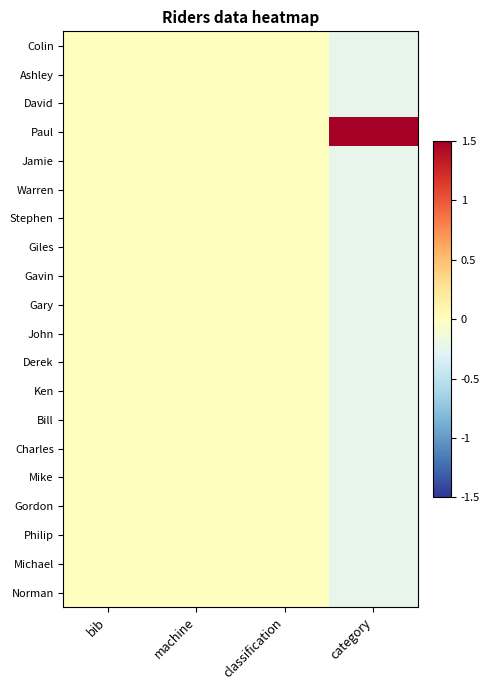

Which category has the lowest value across all series?

category